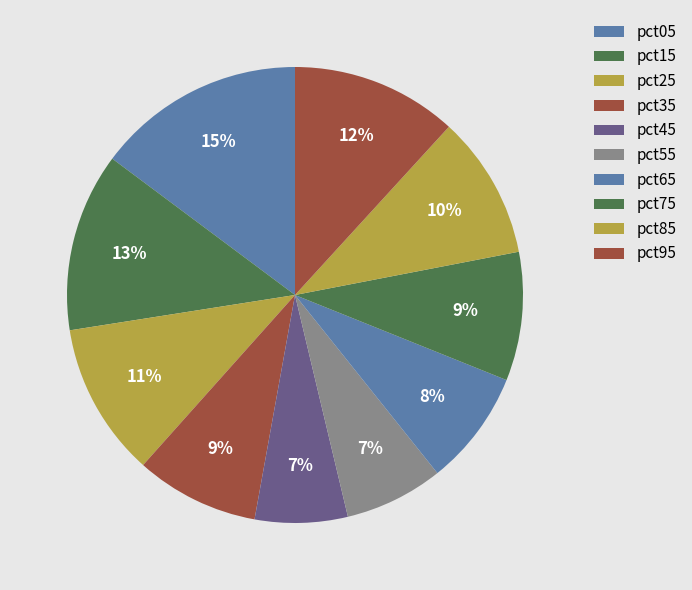

How many slices are in this pie chart?

10